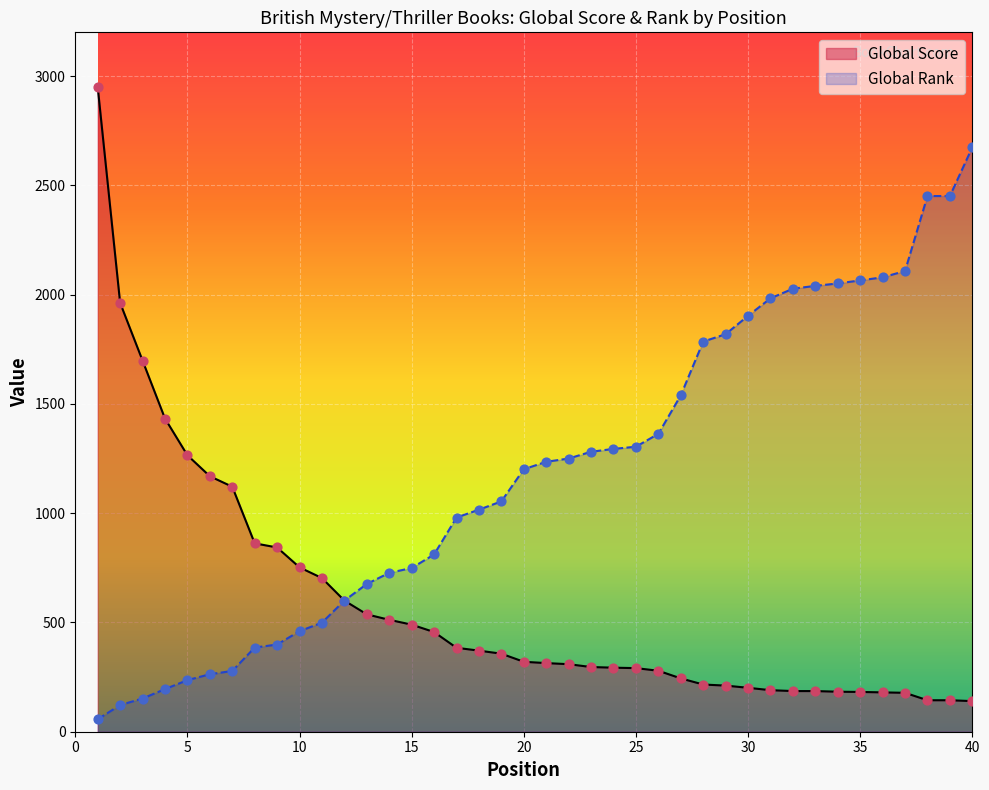

Which series has the largest Y range (max minus min)?

Global Score